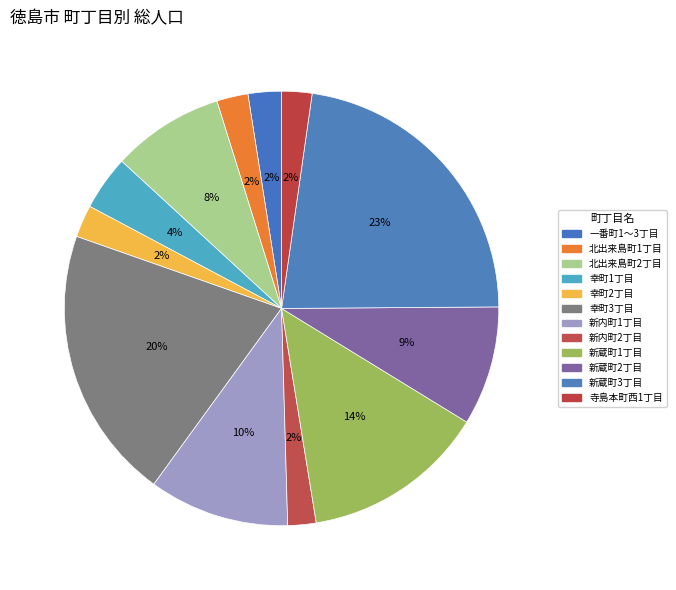

How many segments does this pie chart have?

12